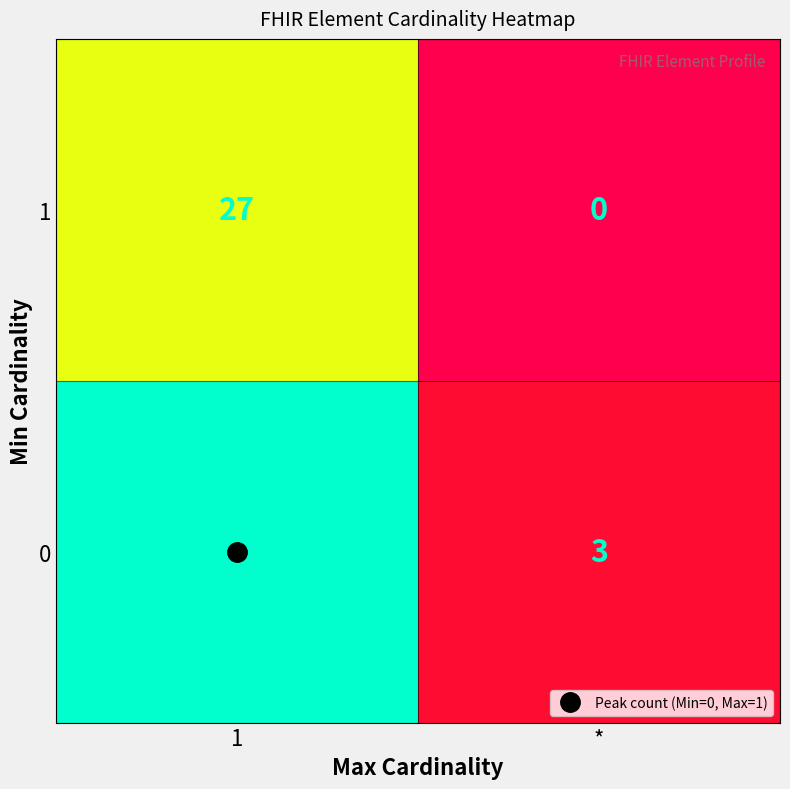

Count the number of data series in this chart.

2